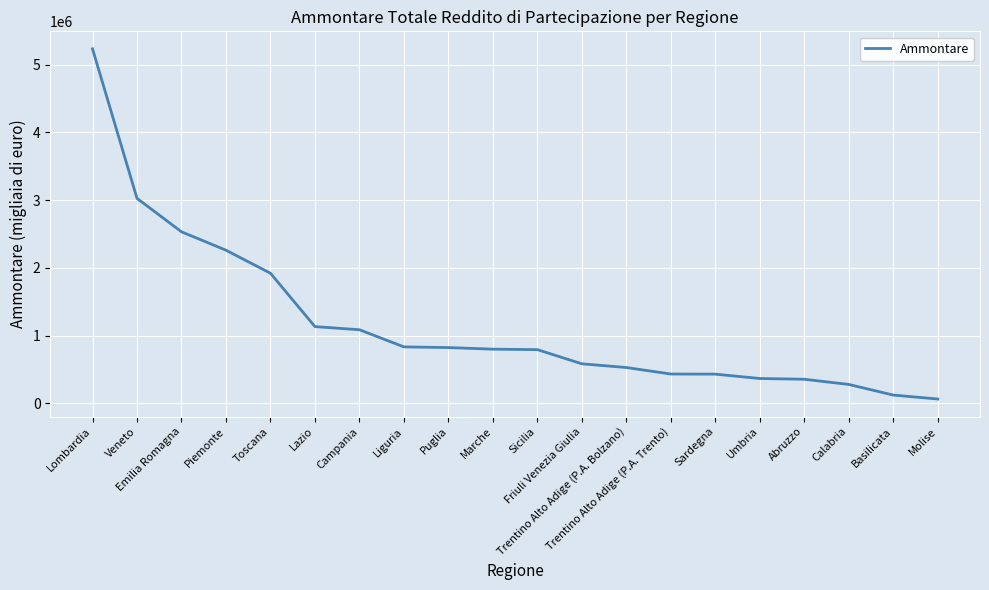

What is the maximum value shown in the chart?

5231155